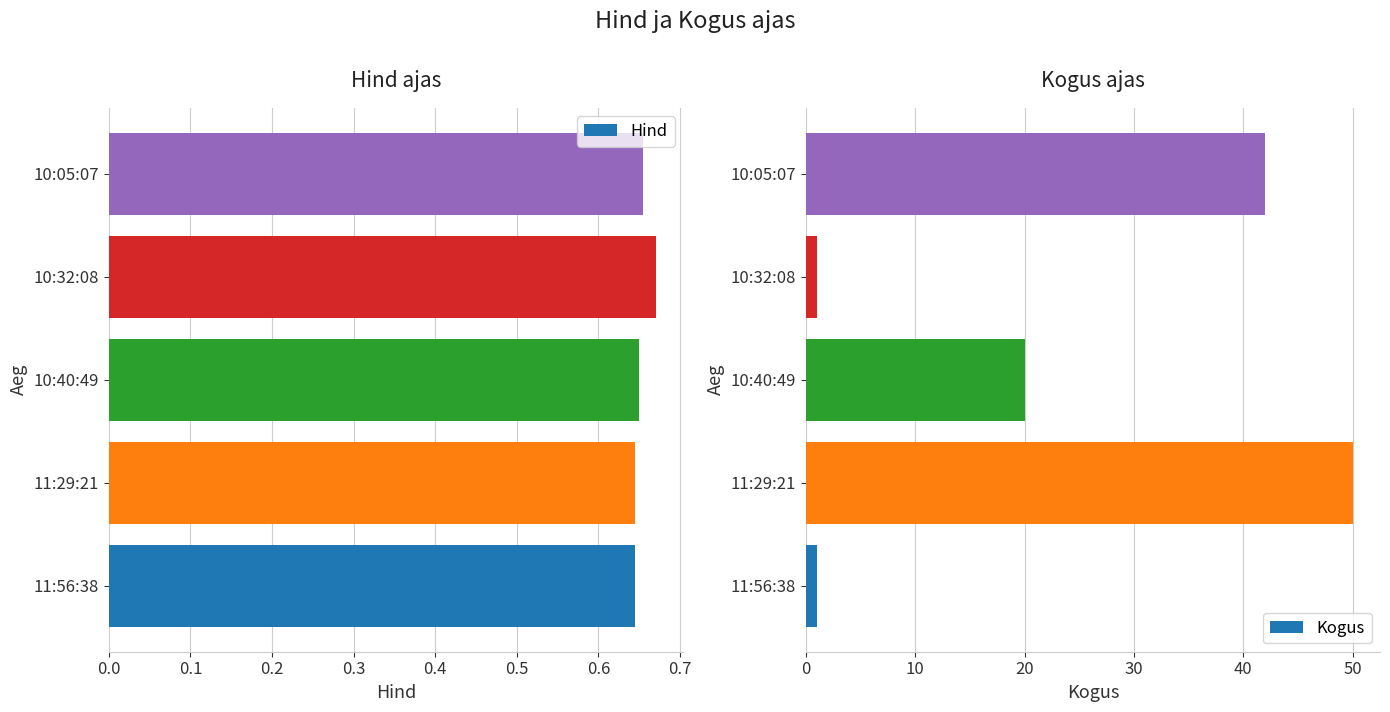

What are all the series names shown in the legend?

Hind, Kogus